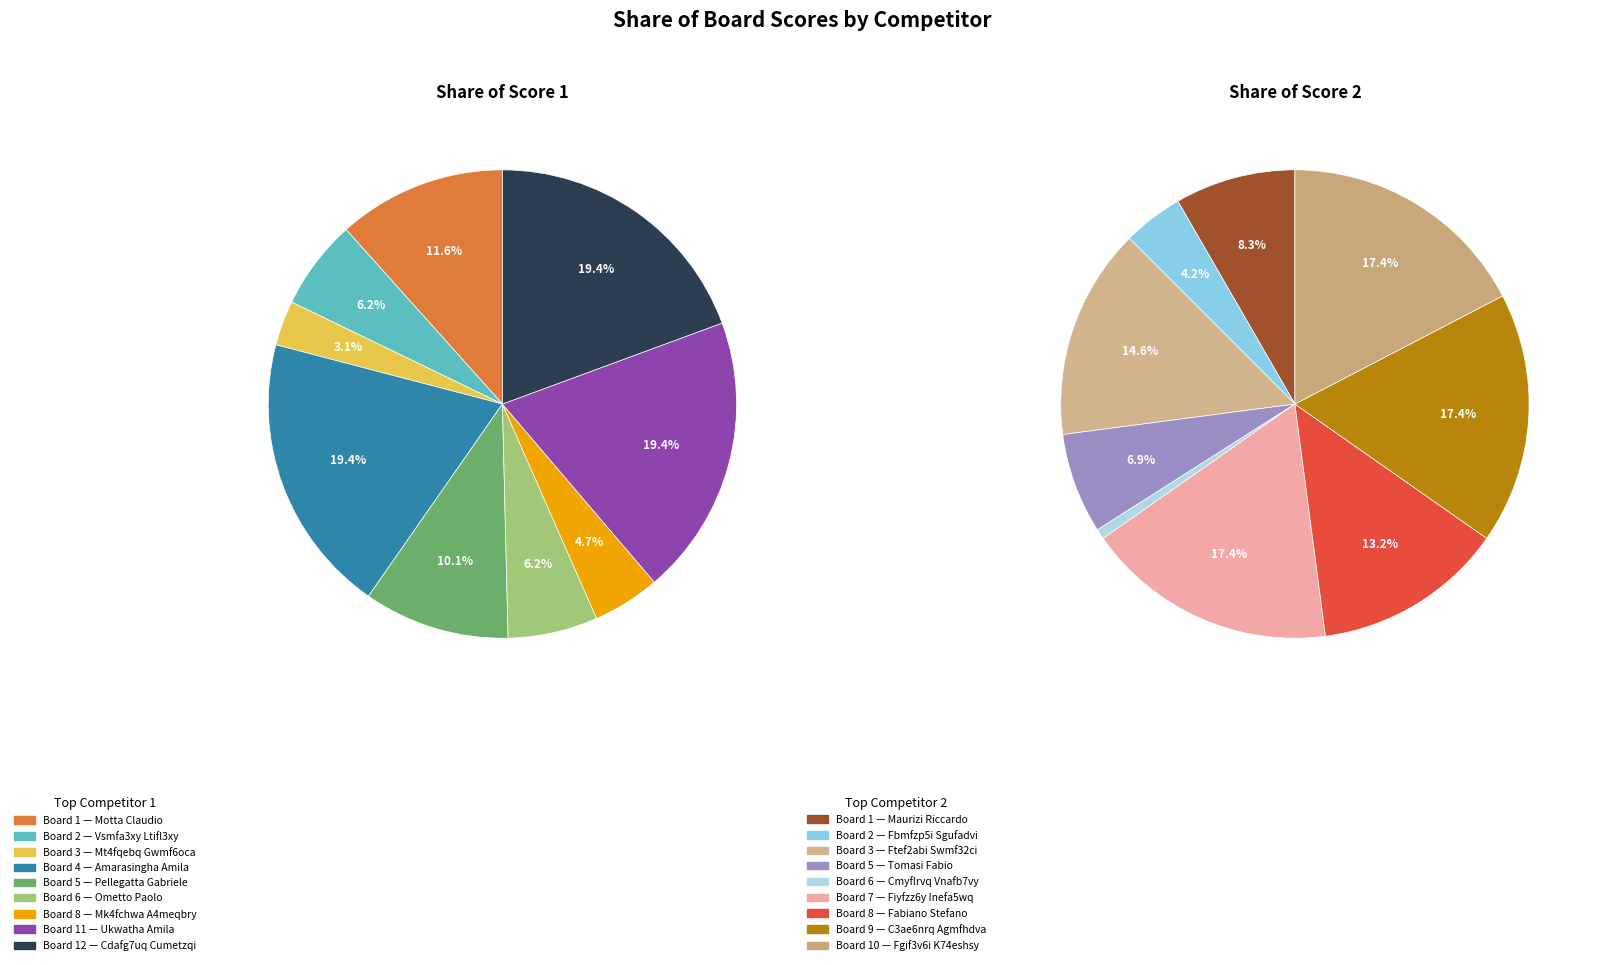

Is there any slice that represents more than half of the pie?

No